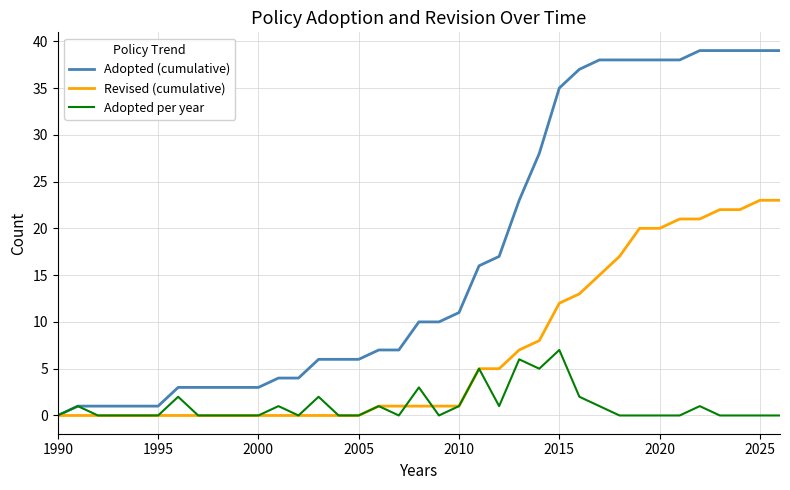

What is the maximum value shown in the chart?

39